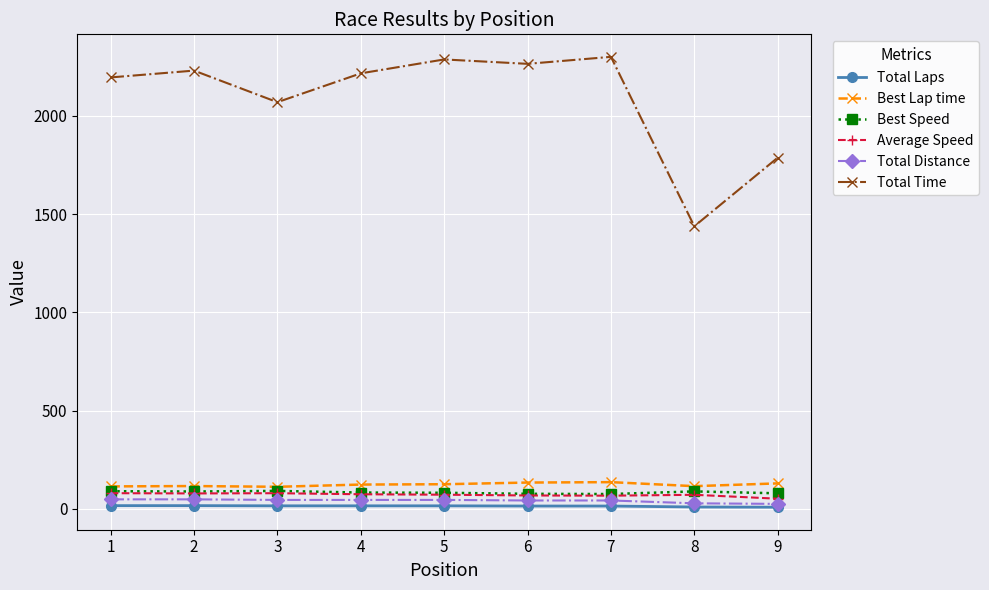

What is the value of the Total Distance point at the 6th from the left?

43.2